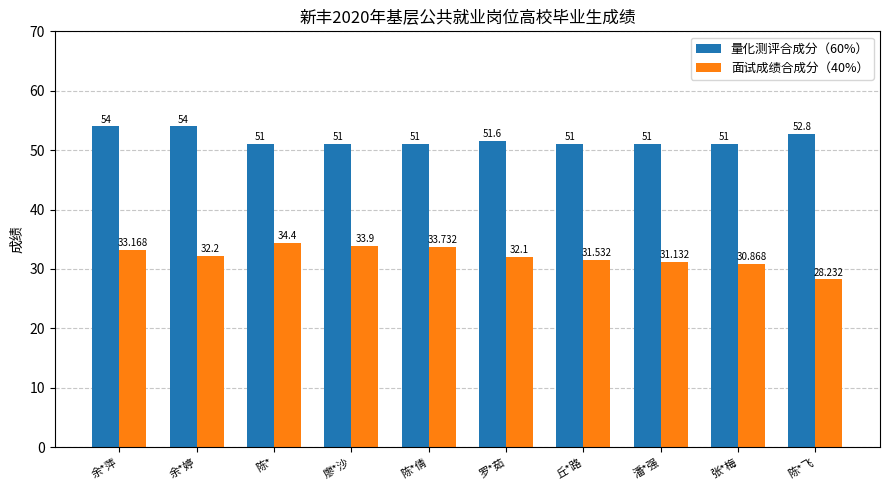

How many data points in 面试成绩合成分（40%） are less than 32?

4